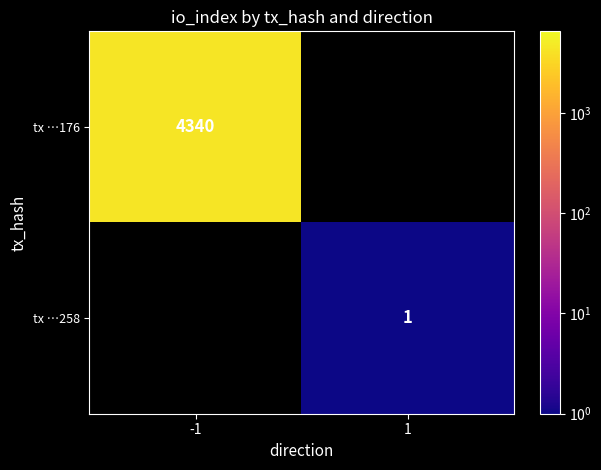

The value of tx …258 at 1 is 1. True or false?

True